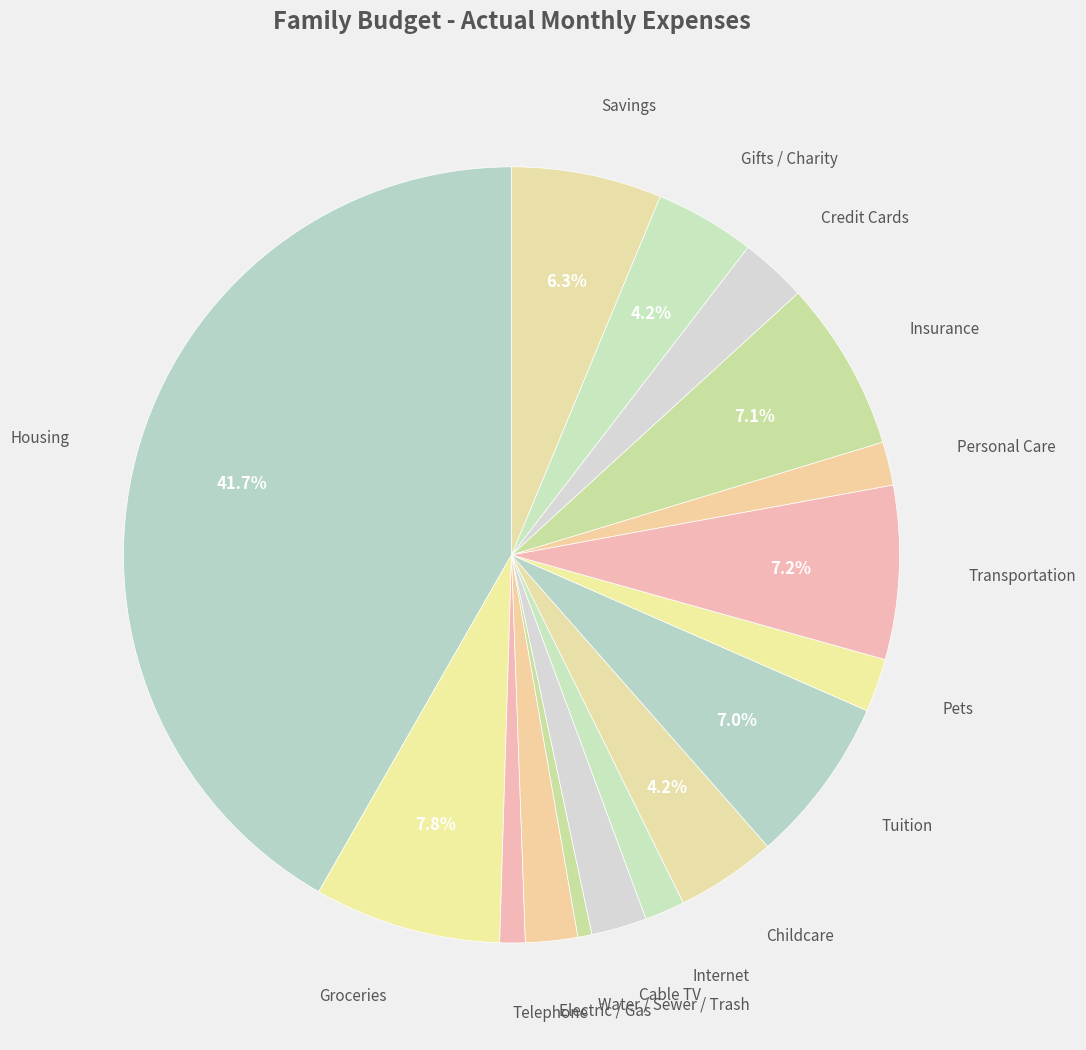

Rank the categories by value from lowest to highest.

Water / Sewer / Trash, Telephone, Internet, Personal Care, Electric / Gas, Pets, Cable TV, Credit Cards, Childcare, Gifts / Charity, Savings, Tuition, Insurance, Transportation, Groceries, Housing